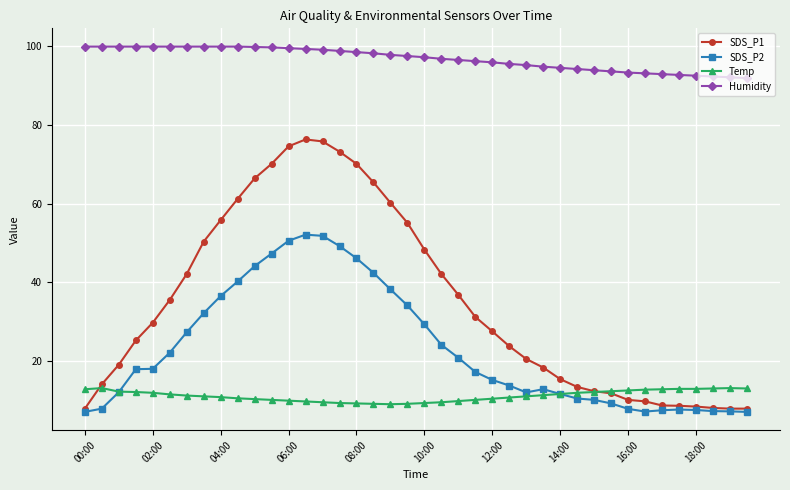

What is the value of the SDS_P1 point at the 2nd from the left?

14.1